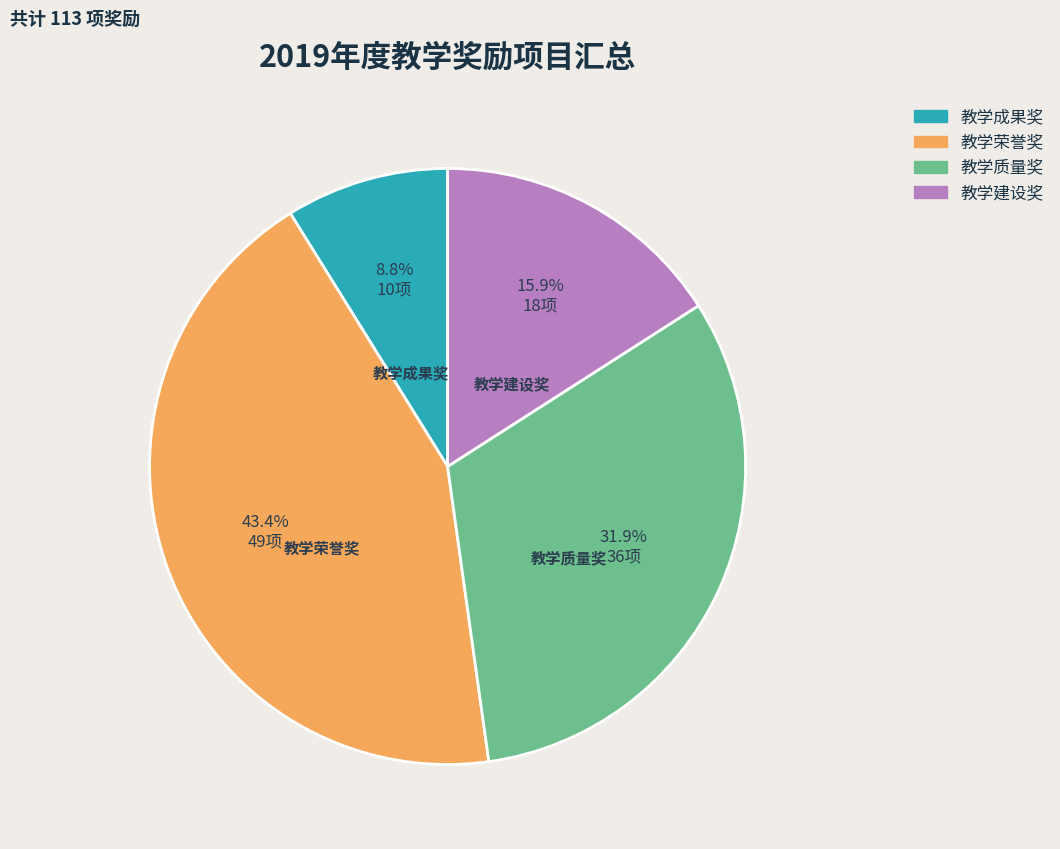

What percentage is the 教学荣誉奖 slice, to the nearest percent?

43%